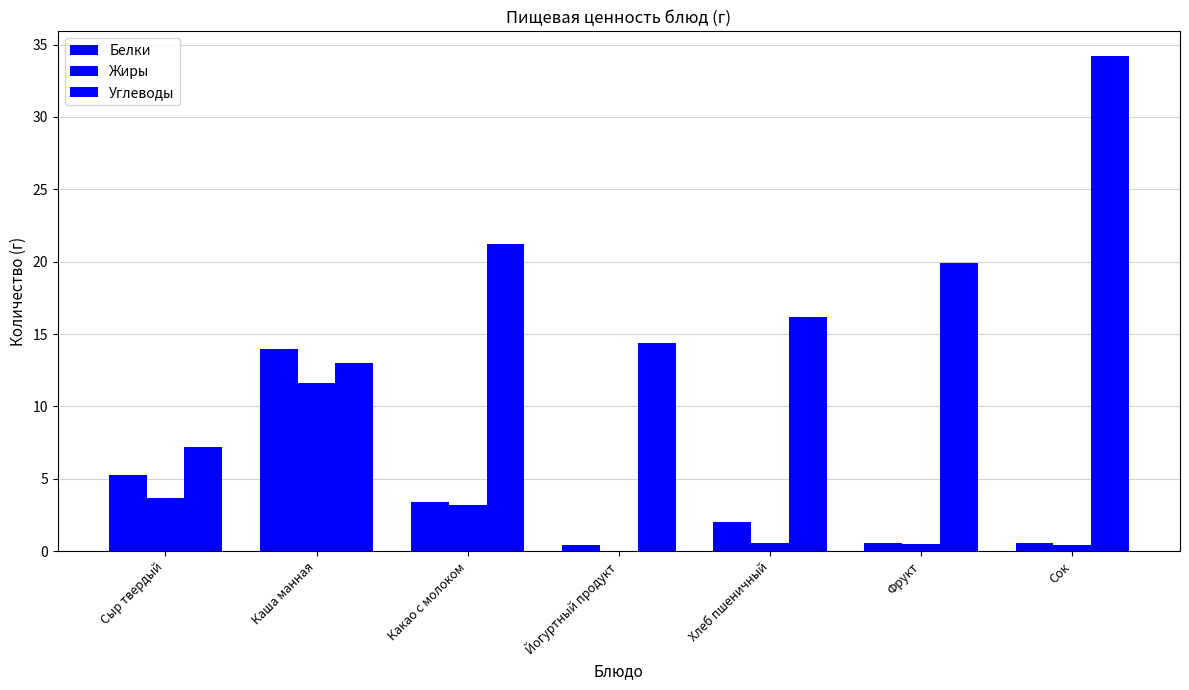

Reading left to right, transcribe all the data shown in this chart.

Белки: 5.3	14.0	3.4	0.4	2.0	0.6	0.6
Жиры: 3.7	11.6	3.2	0.0	0.6	0.5	0.4
Углеводы: 7.2	13.0	21.2	14.4	16.2	19.9	34.2